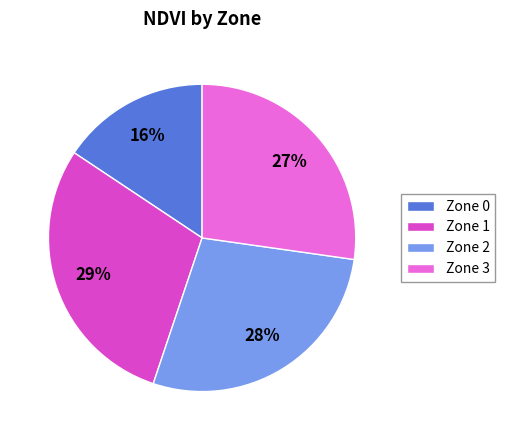

To the nearest percent, what is the average slice percentage?

25%